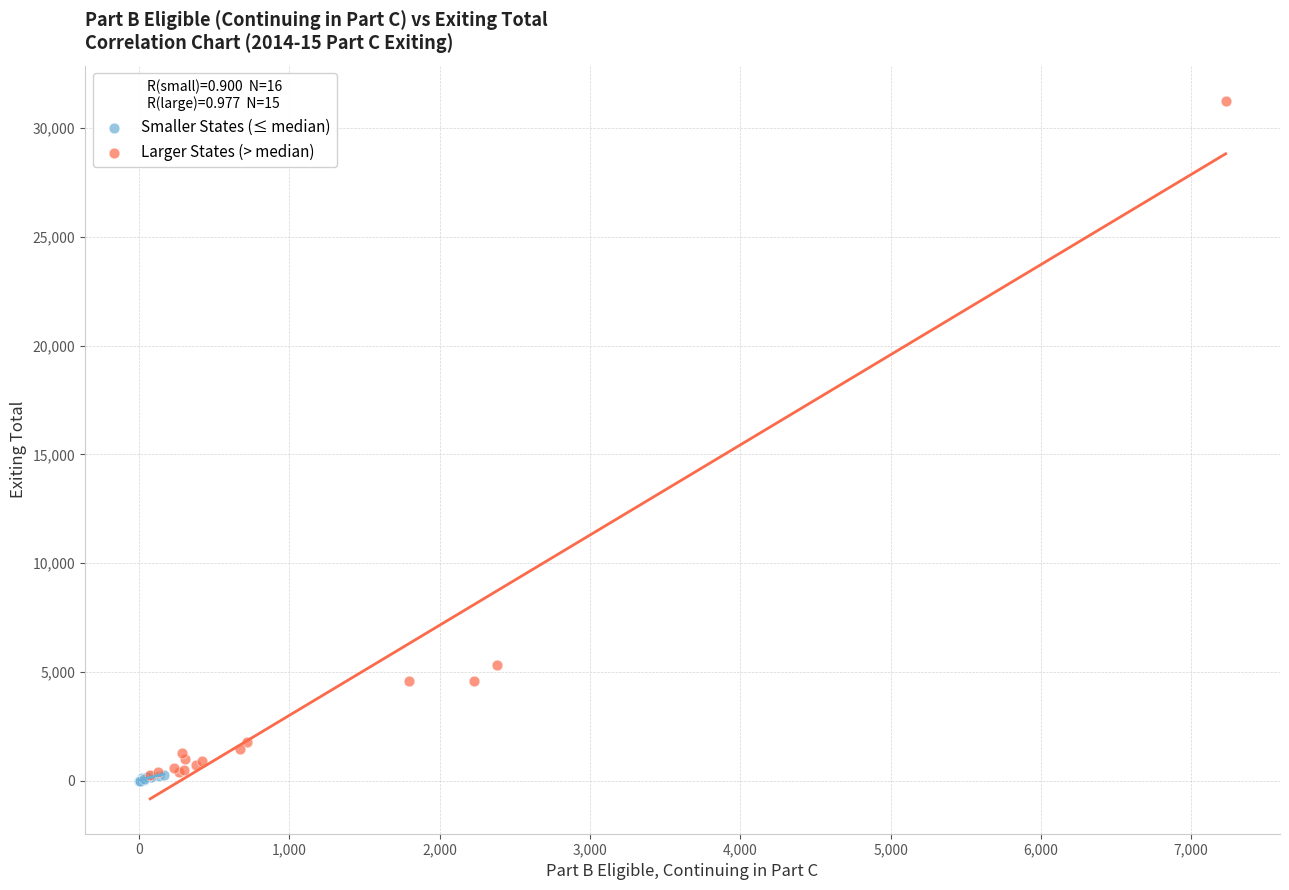

Which series contains the highest Y value?

Larger States (> median)